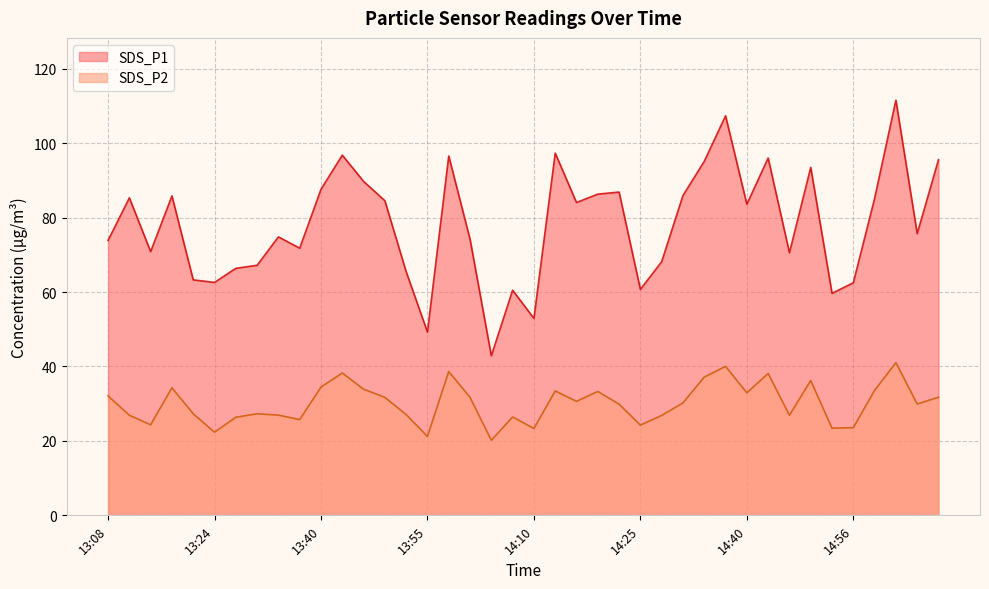

The SDS_P2 series shows 40.0 at 14:37. True or false?

True